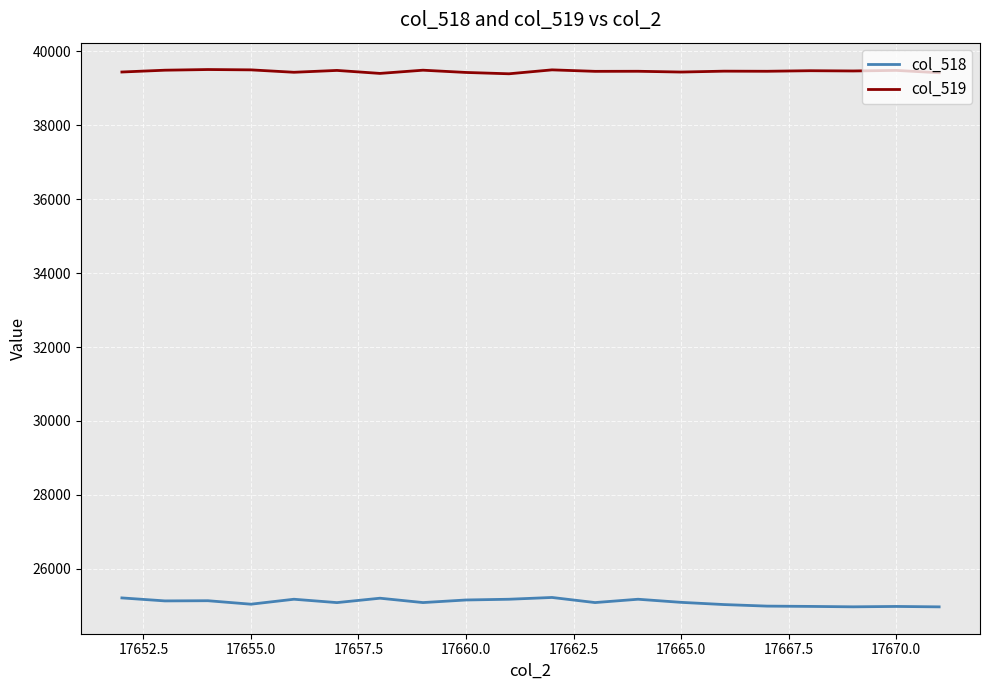

Which series has the largest total across all categories?

col_519